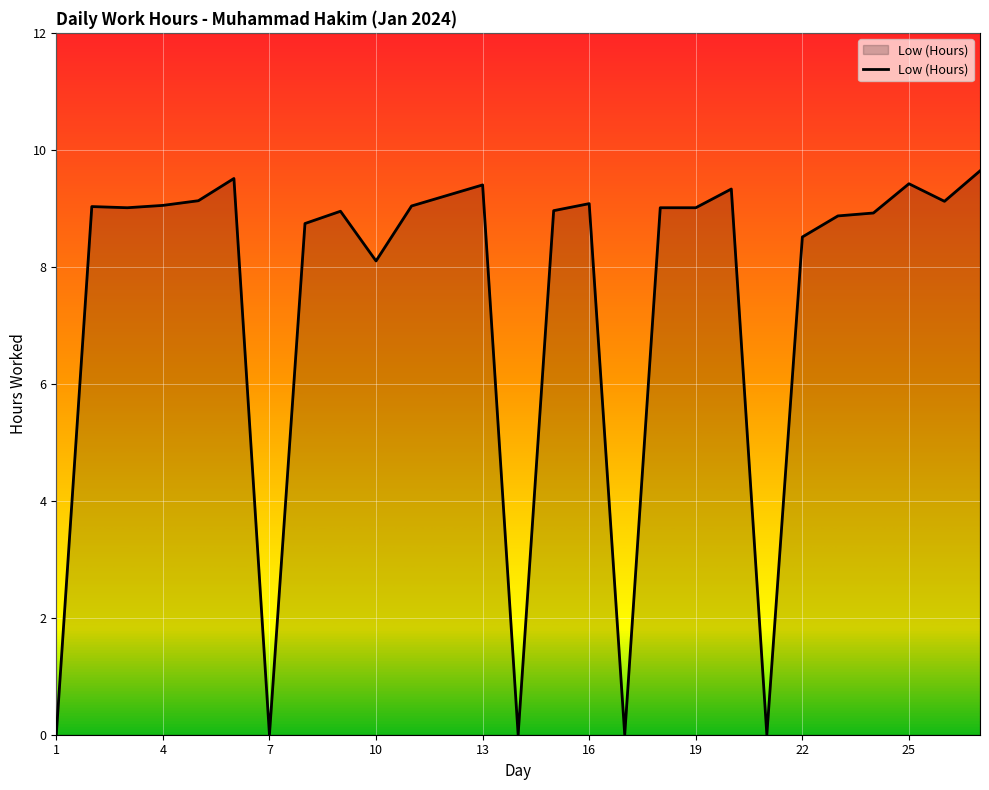

How many series are shown in this chart?

1